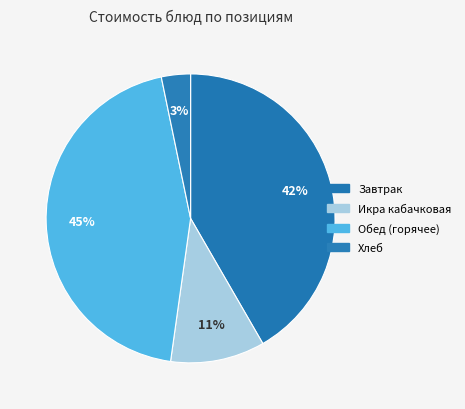

How many segments does this pie chart have?

4